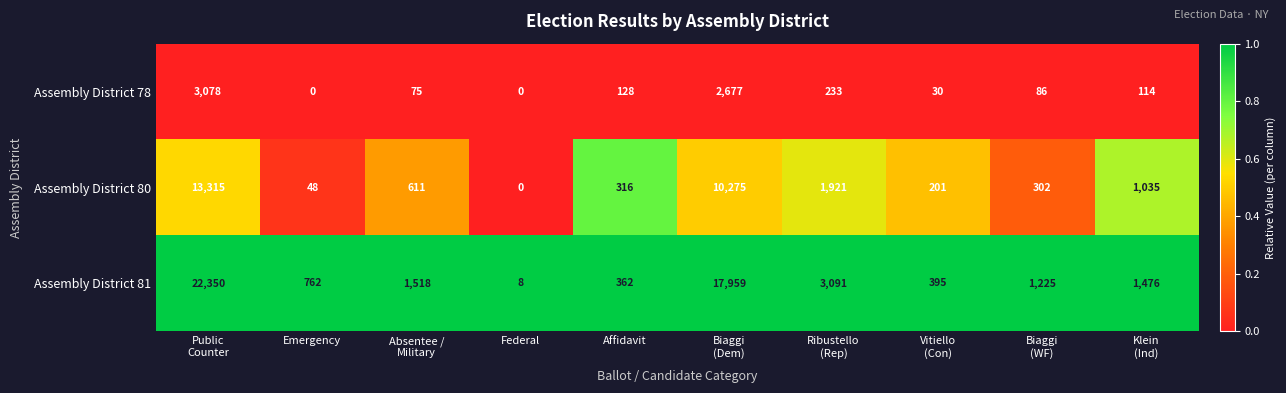

At how many categories does at least one series exceed 0?

10